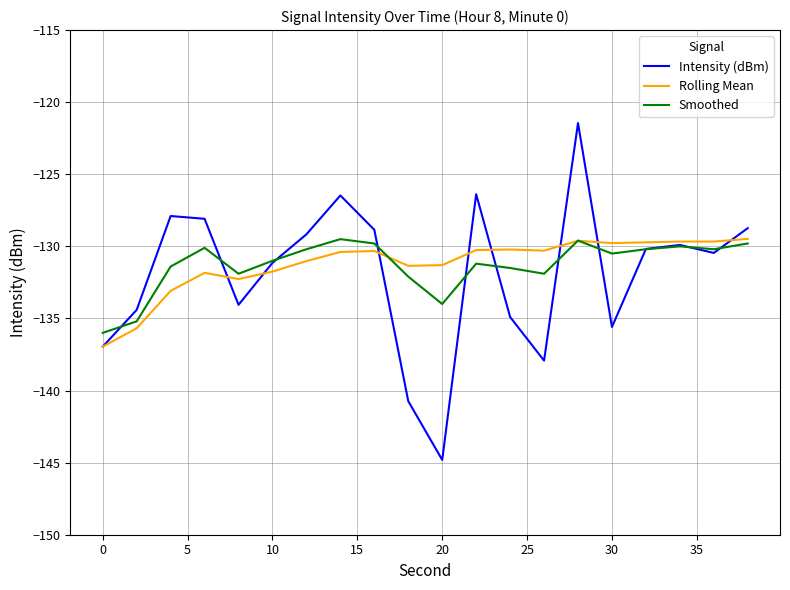

What is the smallest value displayed?

-144.8